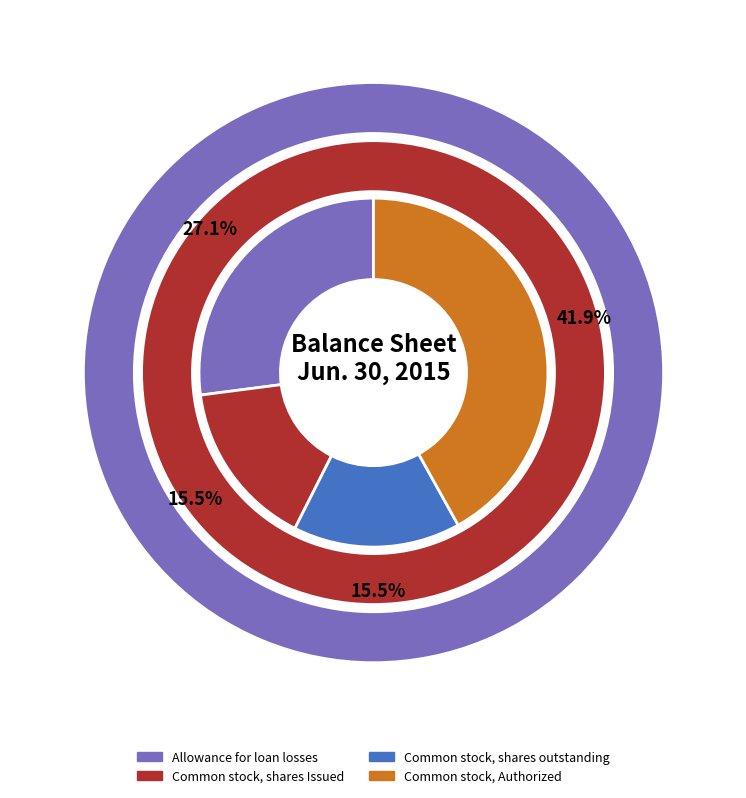

How many slices are in this pie chart?

4